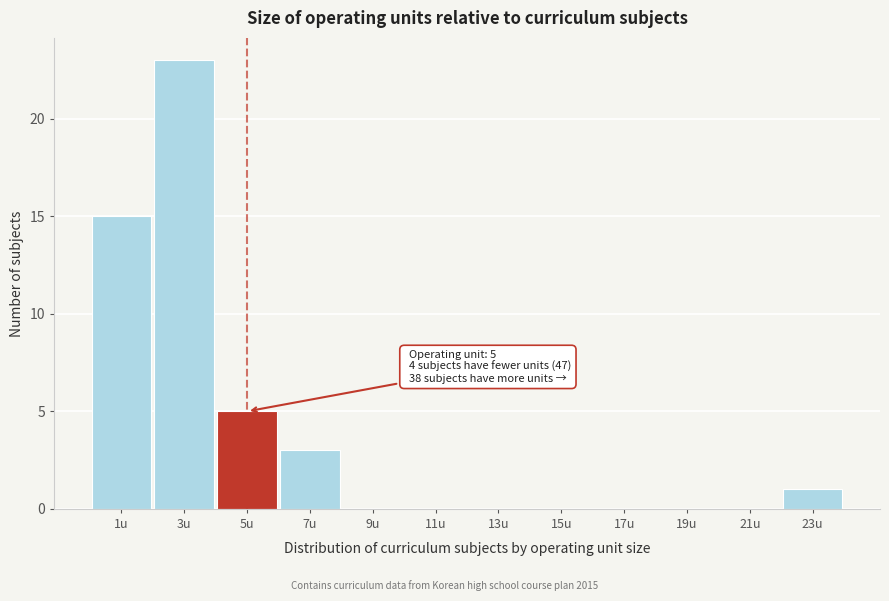

Reading right to left, extract all data points from this chart.

23u=1	21u=0	19u=0	17u=0	15u=0	13u=0	11u=0	9u=0	7u=3	5u=5	3u=23	1u=15